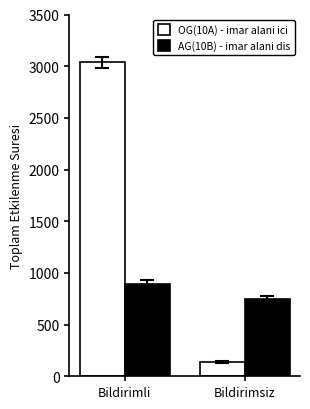

Is it true that AG(10B) - imar alani dis equals 888.3 at Bildirimli?

True